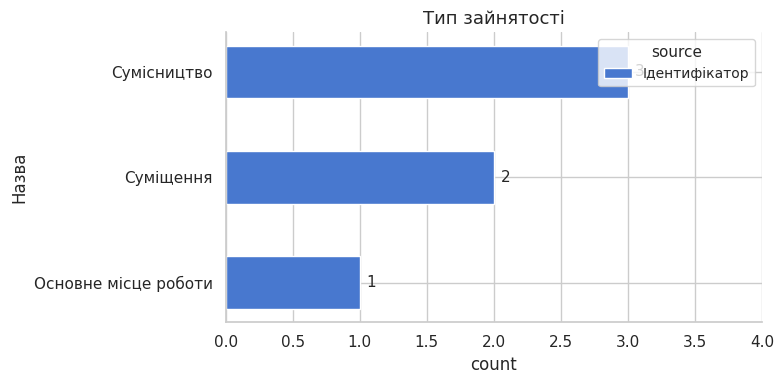

At which category does the chart reach its peak across all series?

Сумісництво